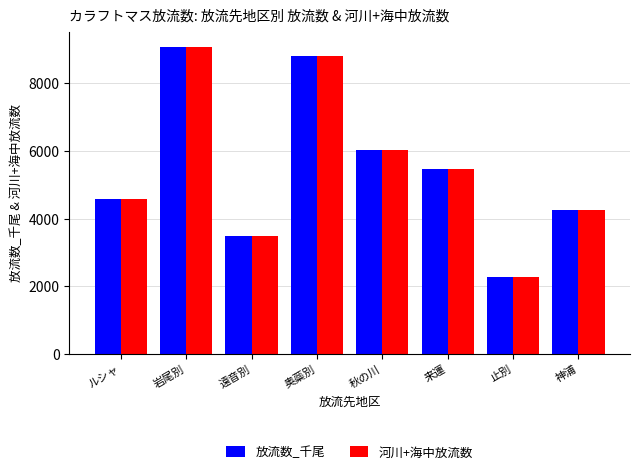

What is the label of the 3rd bar from the left?

遠音別